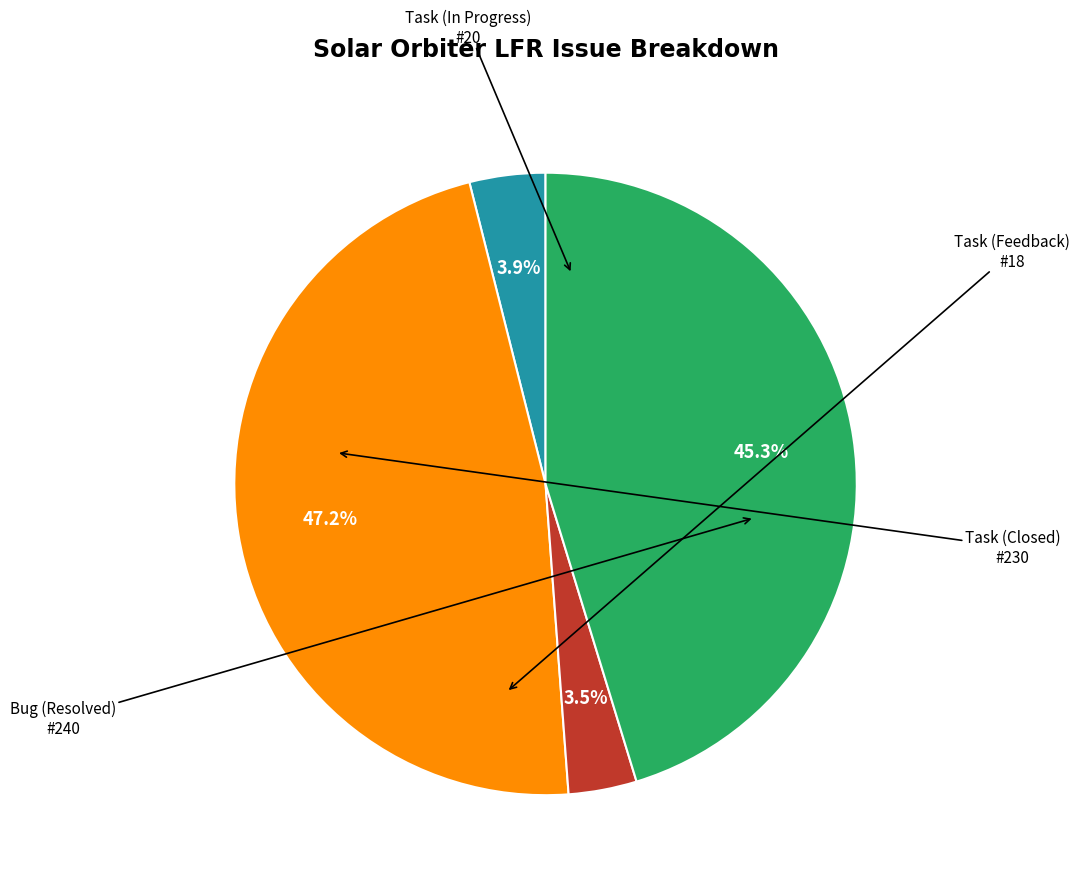

Count the number of slices in the pie.

4